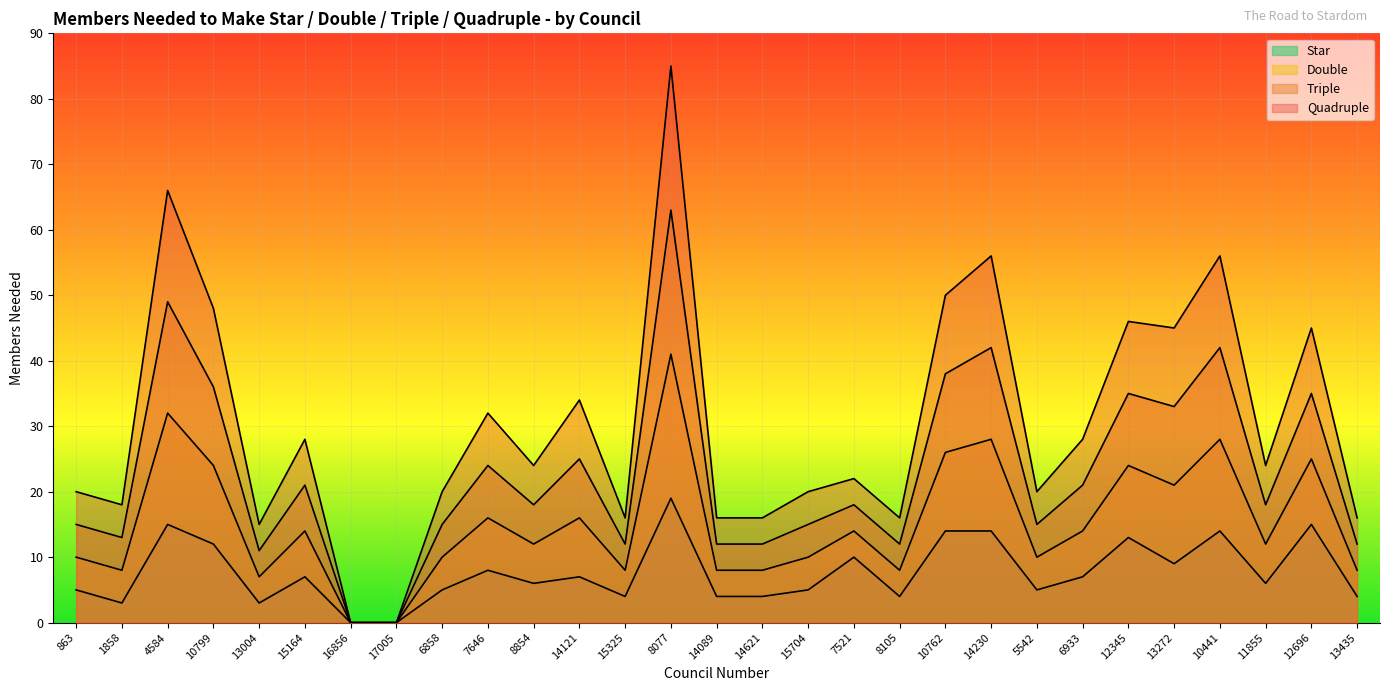

Where is Double nearest to the value 20?

13272